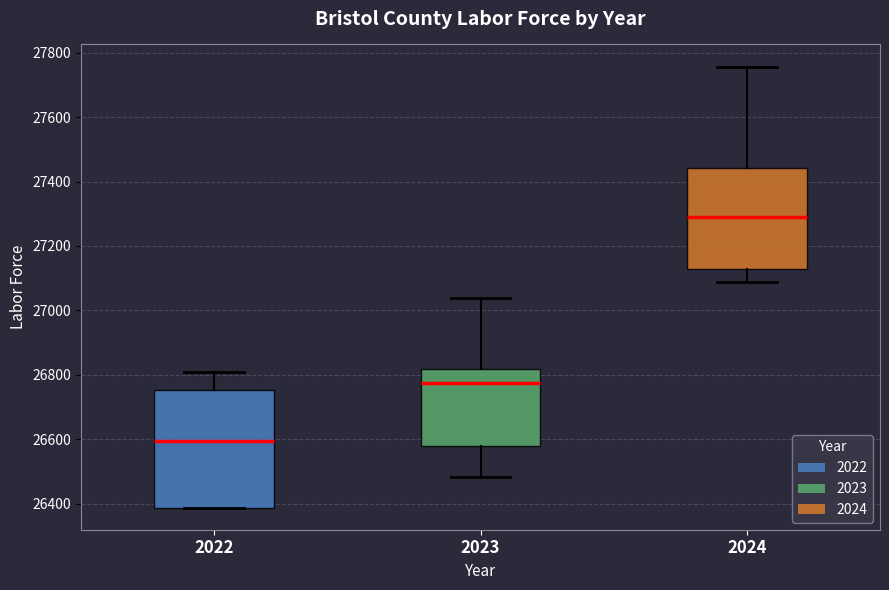

Which box has the highest median line?

2024